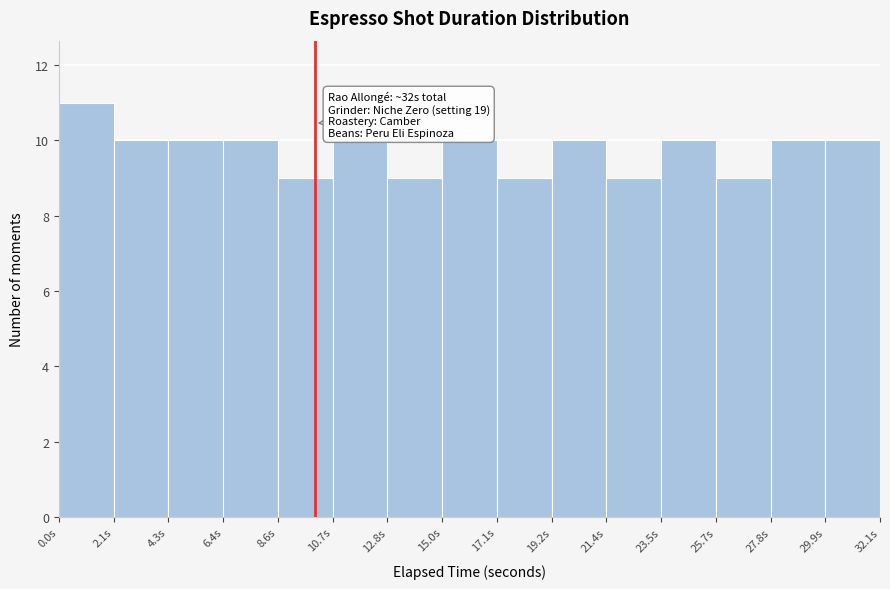

Over which range of the x-axis is the bar tallest?

0.0 to 2.0